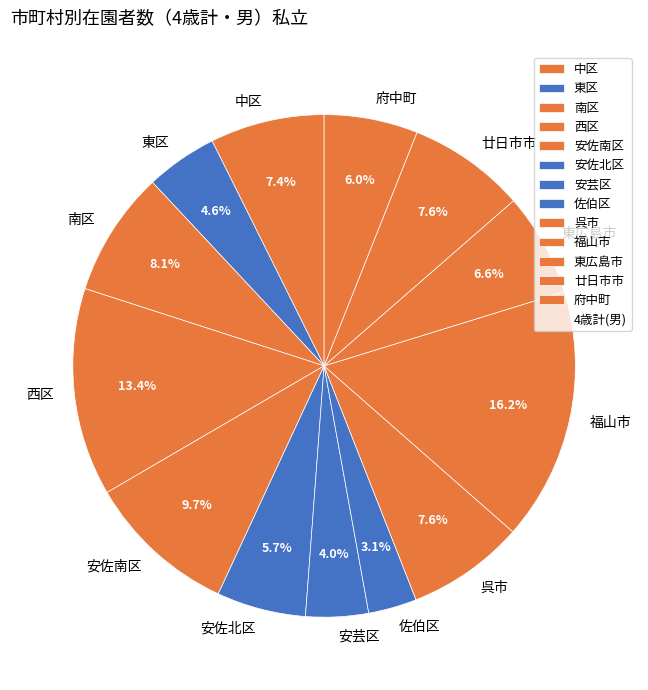

Combined, do 安佐南区 and 安佐北区 account for over 50%?

No